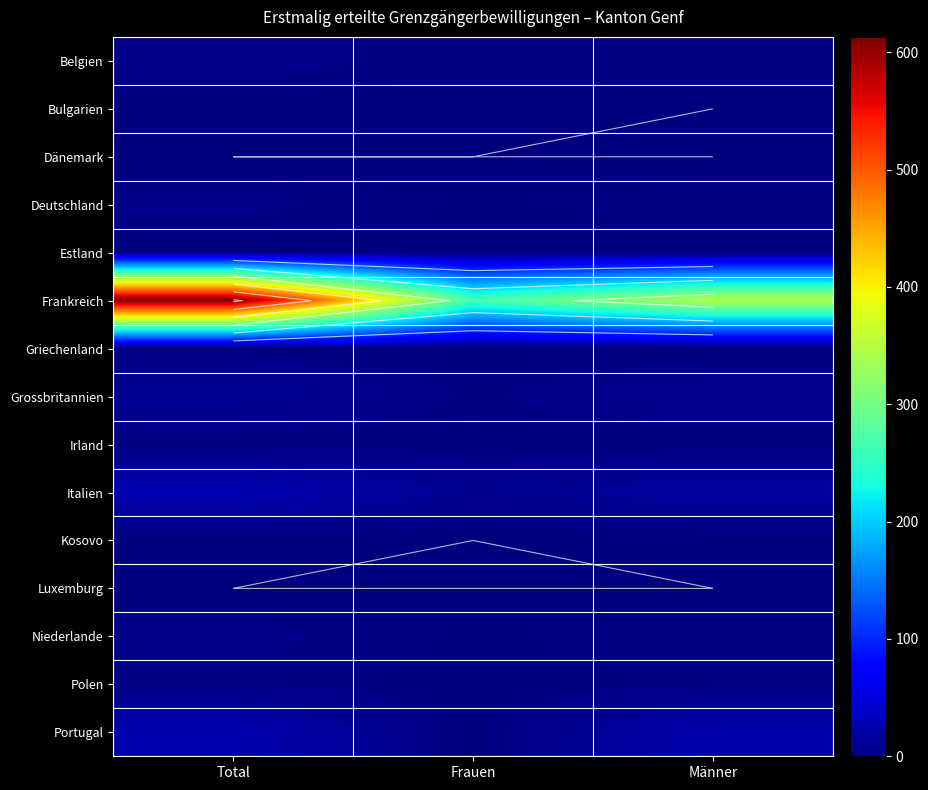

What is the average value of the Kosovo series?

1